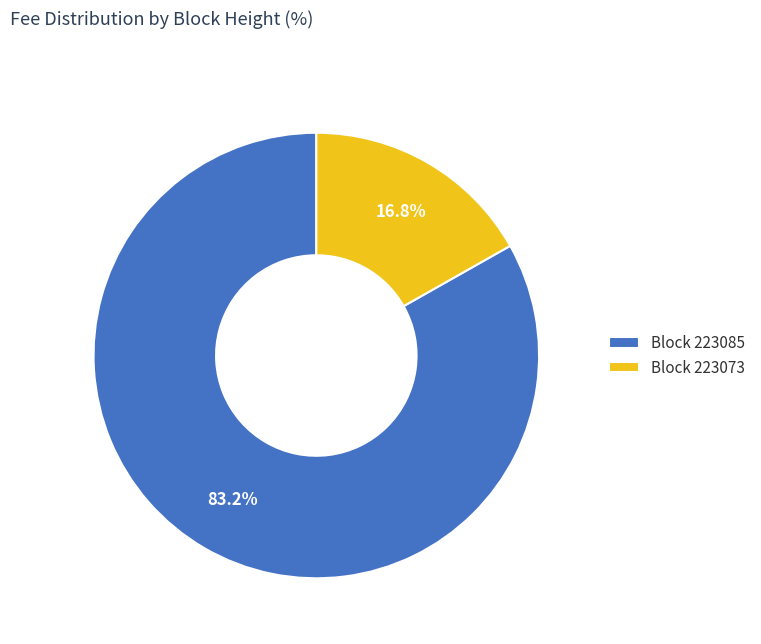

What is the majority slice?

Block 223085